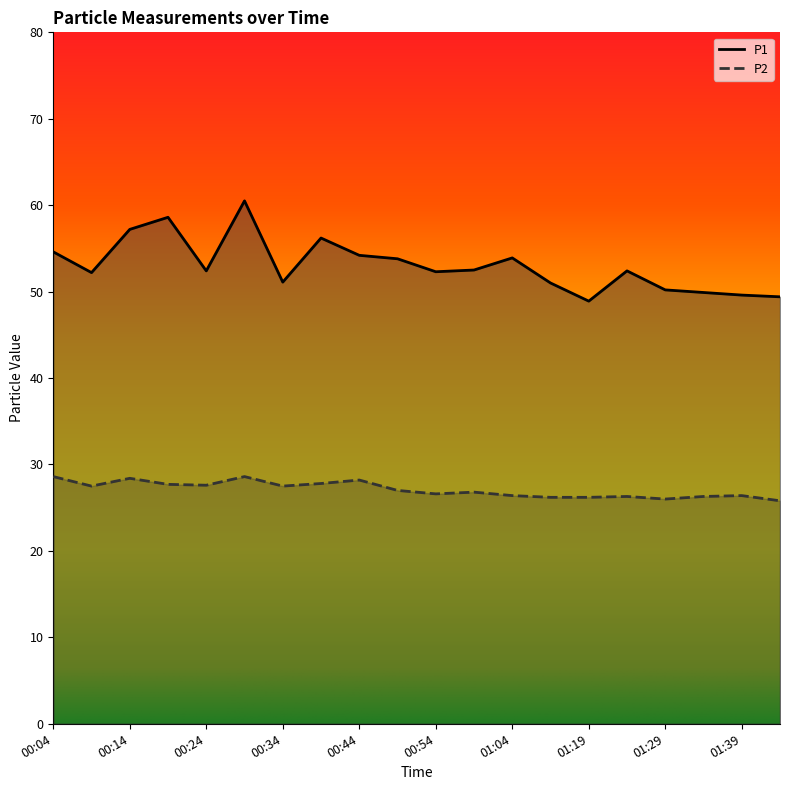

What is the sum of all P2 values?

541.9